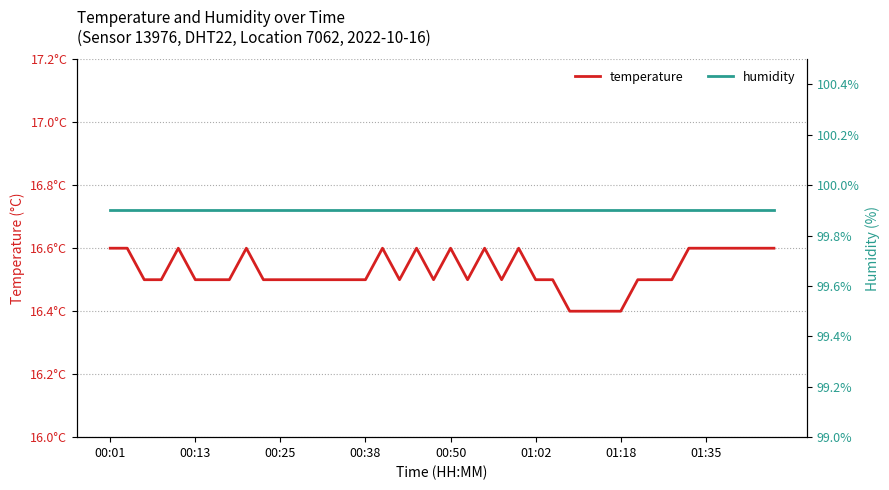

What is the total value across all series at 18?

116.5